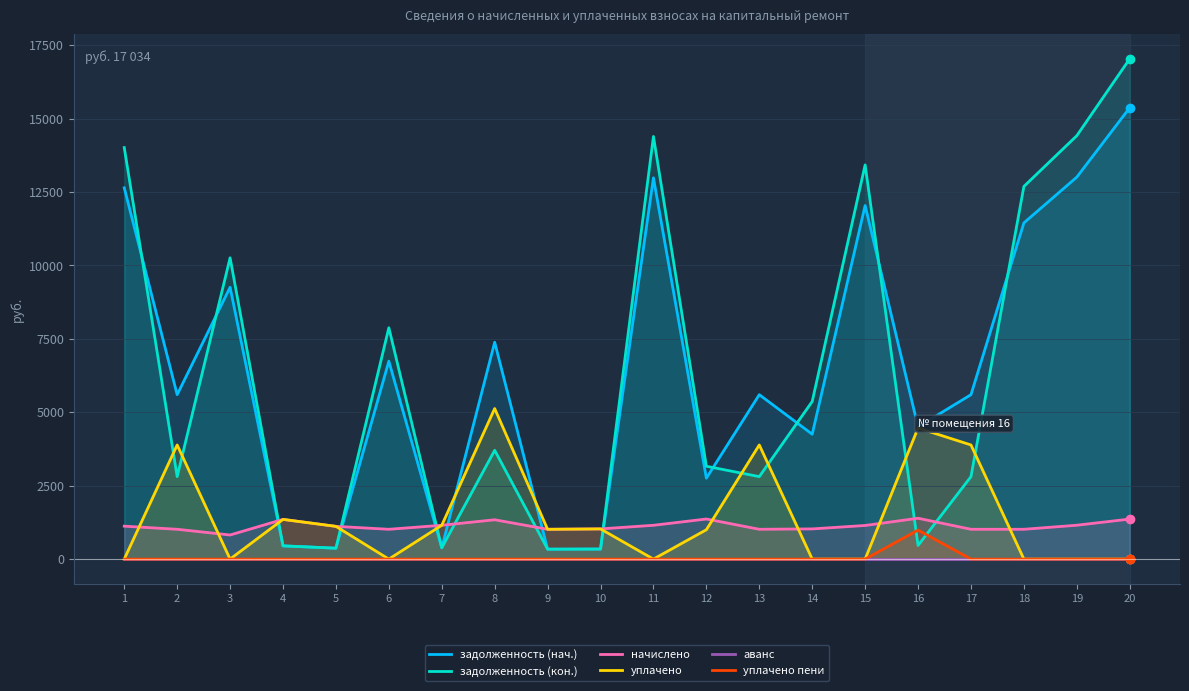

Which series has the widest spread of values?

задолженность (кон.)